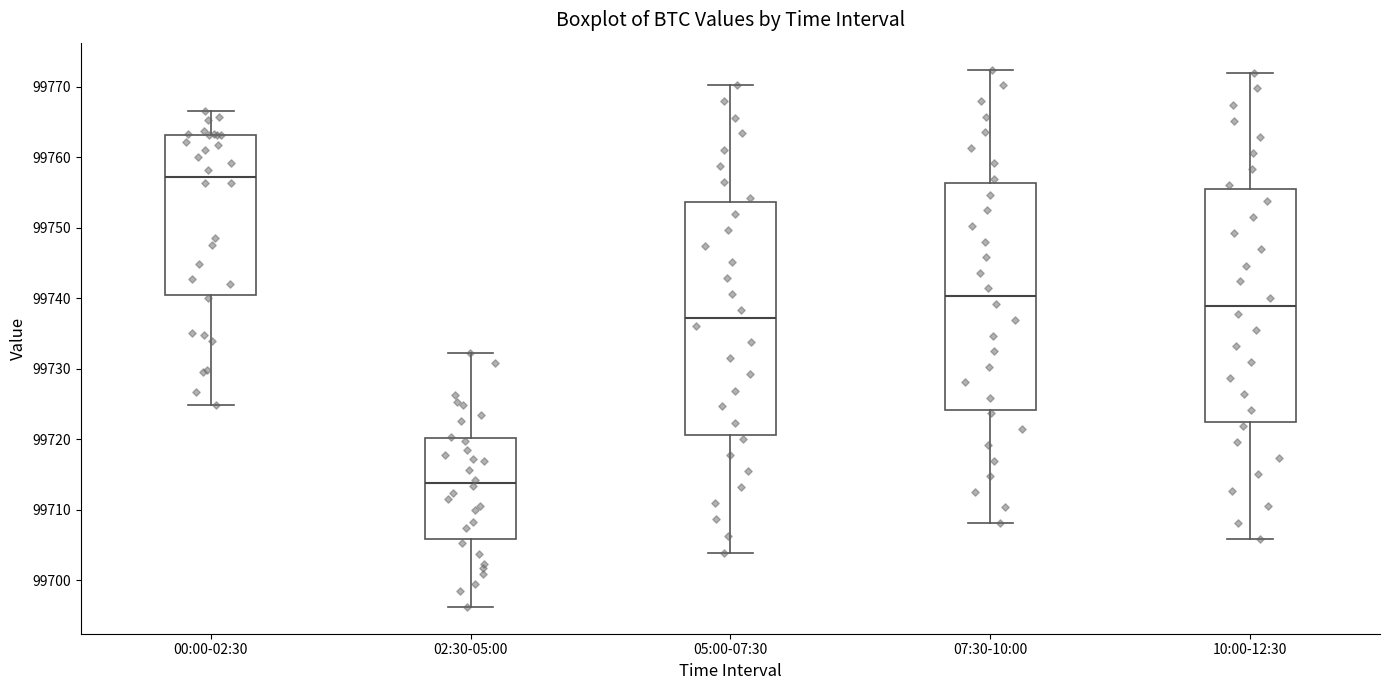

Reading left to right, transcribe this box plot: for each box, give where its median line is, the range the box spans, and where its two whiskers end, as read against the y-axis. The values are not printed on the chart, so give them approximately, as read against the axis.

00:00-02:30: median 99757, box 99741 to 99763, whiskers 99725 to 99767
02:30-05:00: median 99714, box 99706 to 99720, whiskers 99696 to 99732
05:00-07:30: median 99737, box 99721 to 99754, whiskers 99704 to 99770
07:30-10:00: median 99740, box 99724 to 99756, whiskers 99708 to 99772
10:00-12:30: median 99739, box 99722 to 99755, whiskers 99706 to 99772